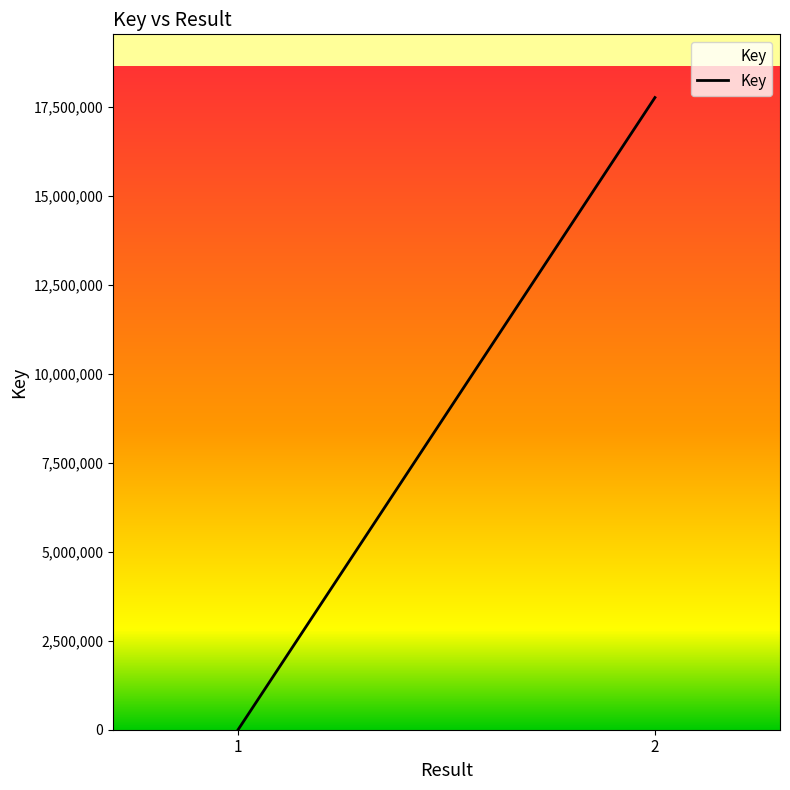

Count the values in the range 565 to 17753981.

2